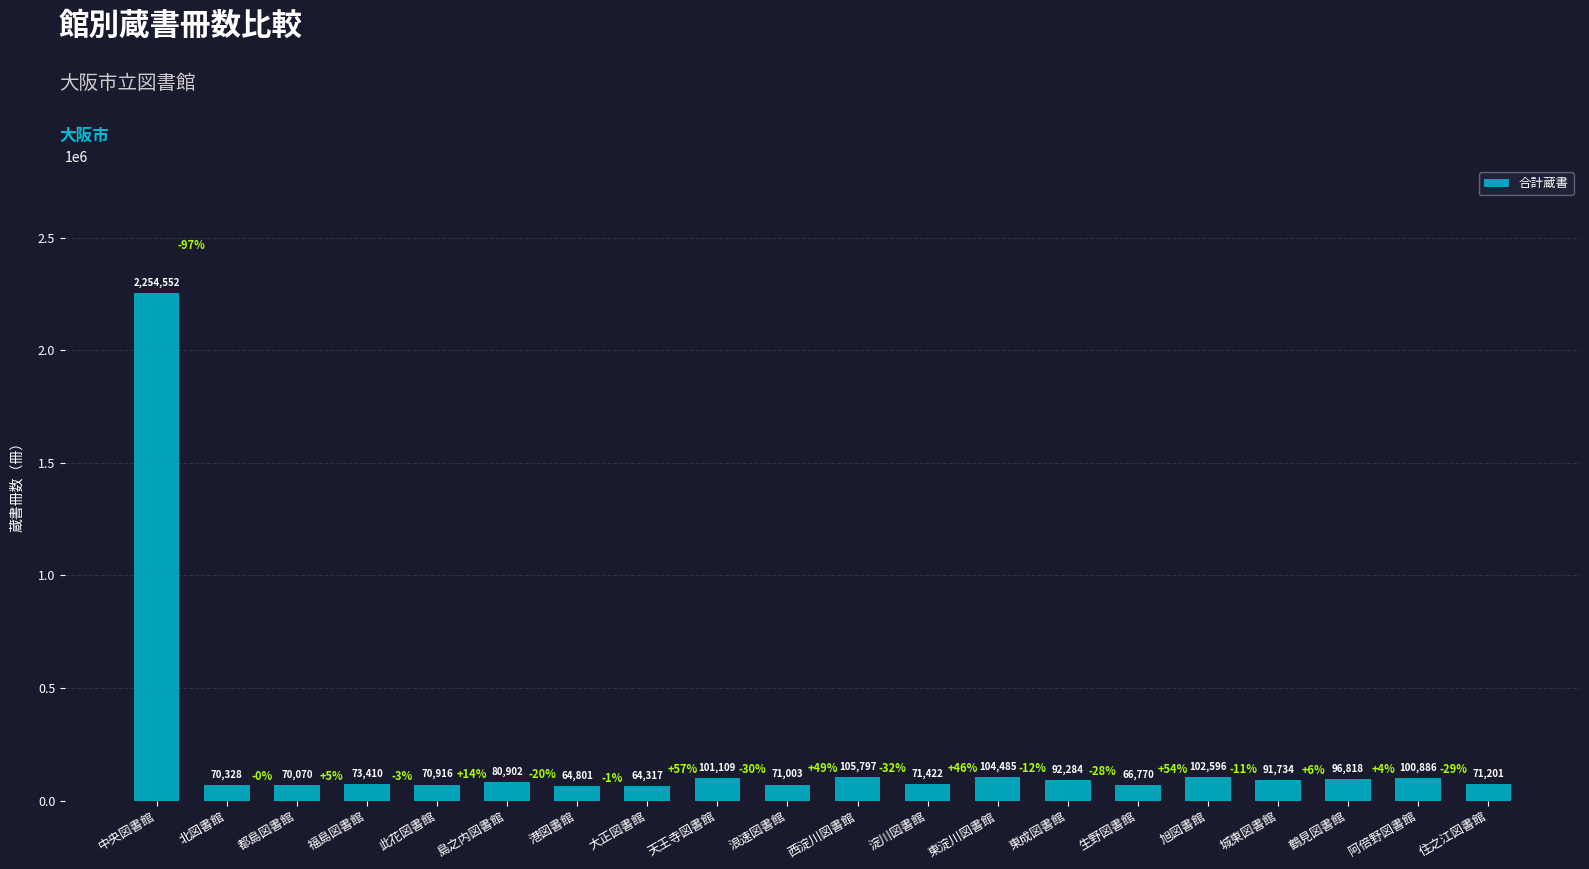

At which label does the data first exceed 80902?

中央図書館